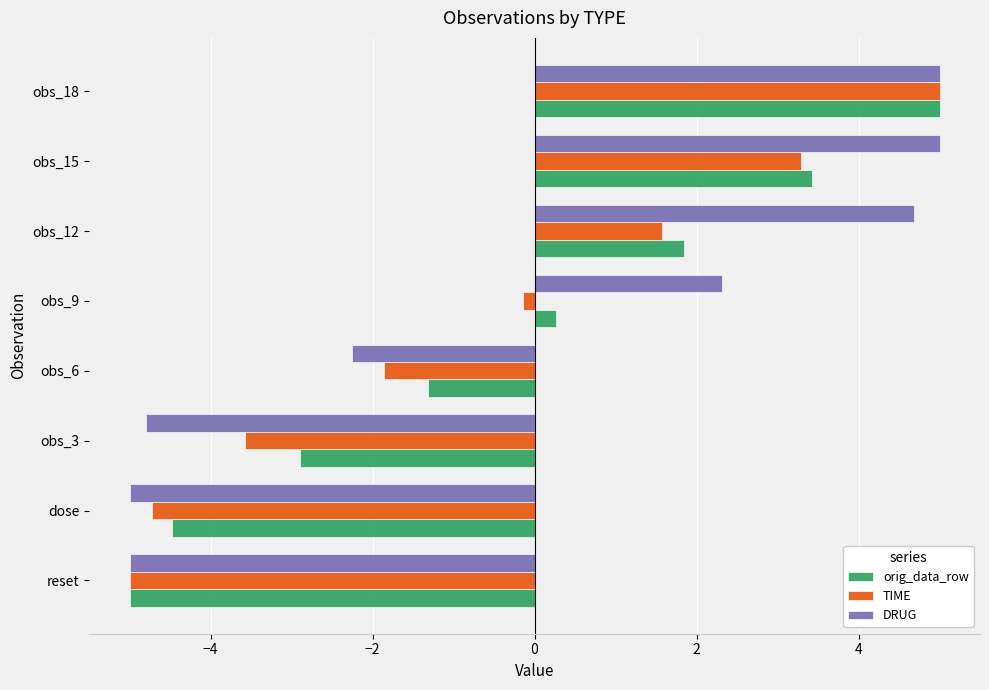

List the labels in order of orig_data_row value, smallest first.

reset, dose, obs_3, obs_6, obs_9, obs_12, obs_15, obs_18